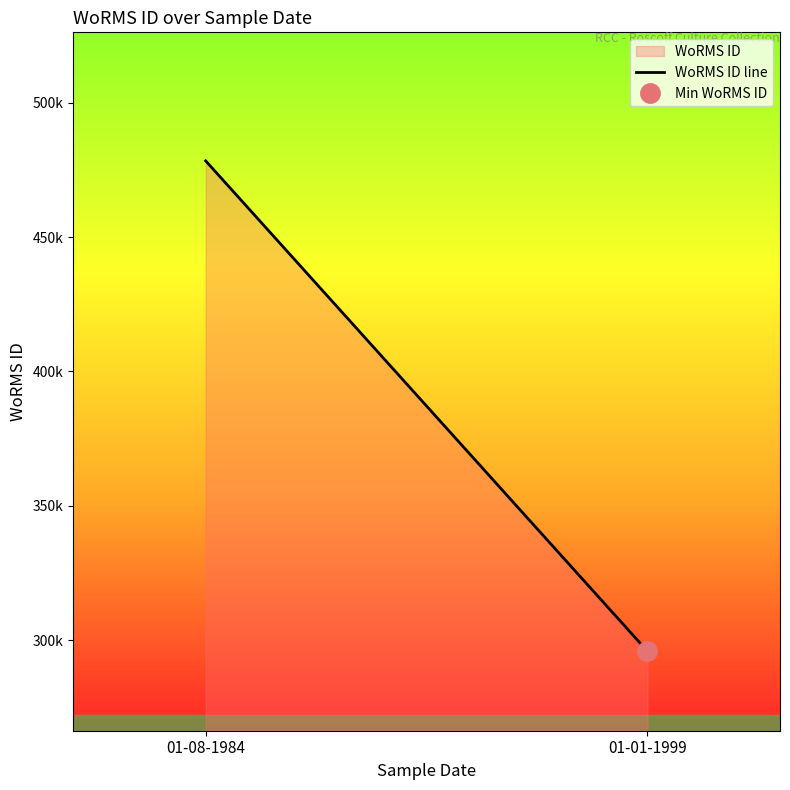

What position from the right is 01-08-1984?

2